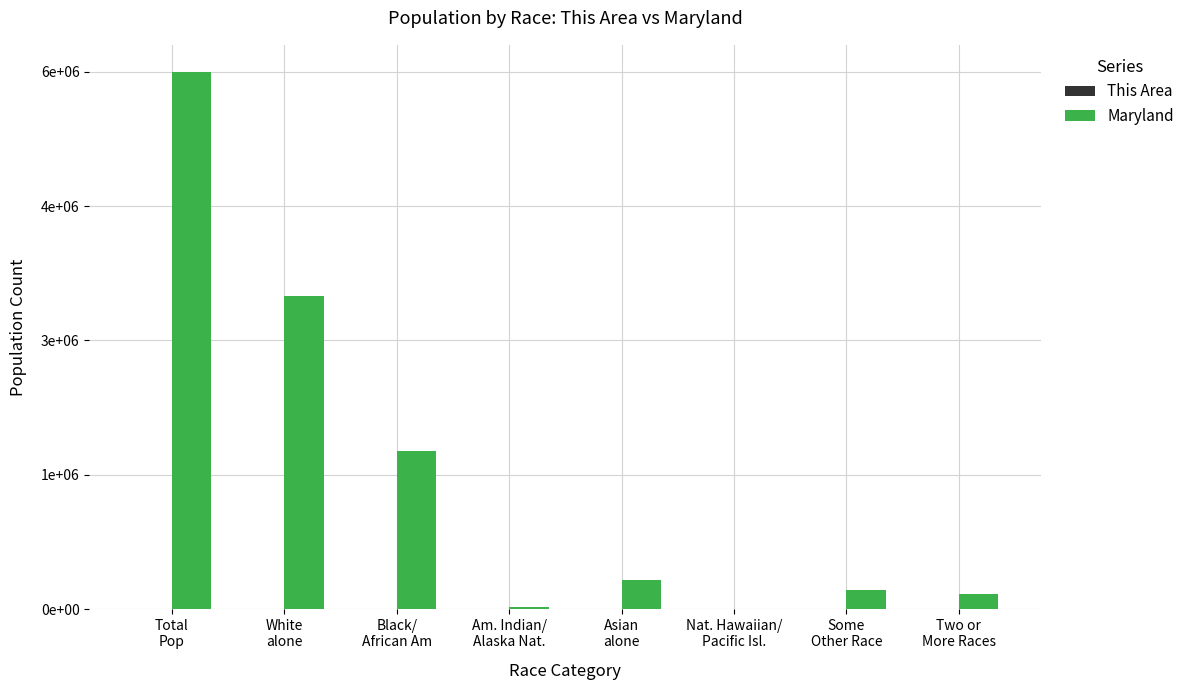

Reading left to right, extract all data points from this chart.

This Area: 3871	3203	523	18	43	0	16	68
Maryland: 5773552	3359284	1700298	20420	318853	3157	206832	164708